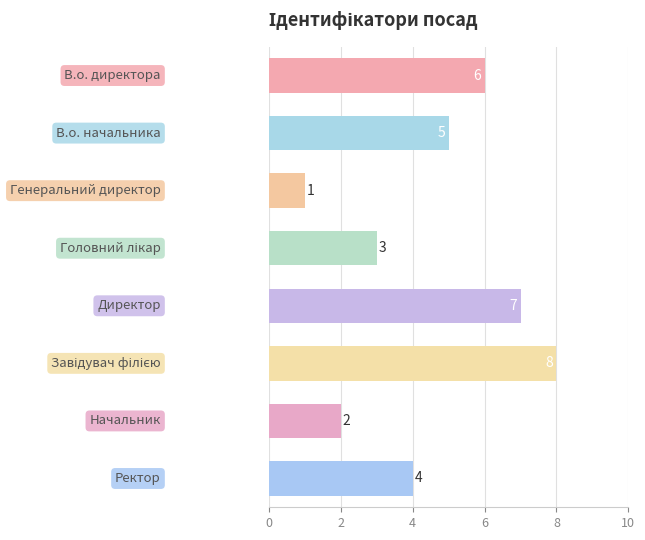

What is the maximum value shown in the chart?

8